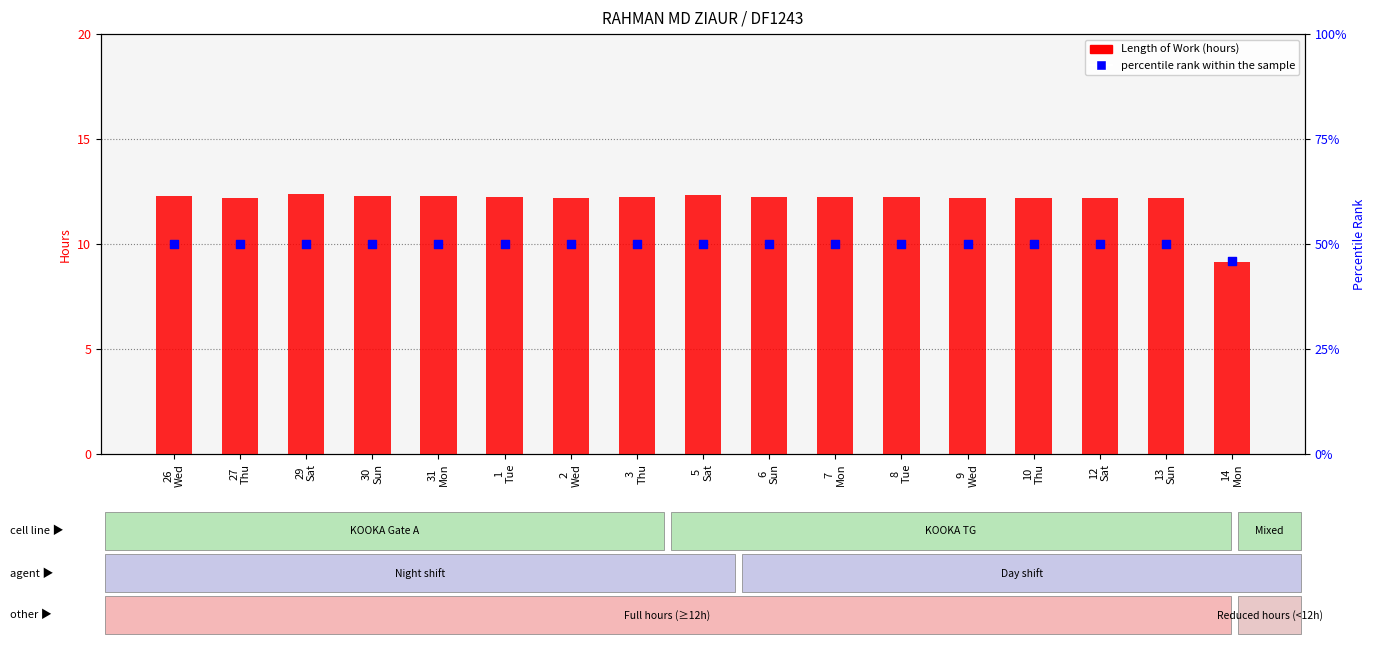

Is the value of Length of Work at 29
Sat greater than the value of percentile rank within the sample at 7
Mon?

No